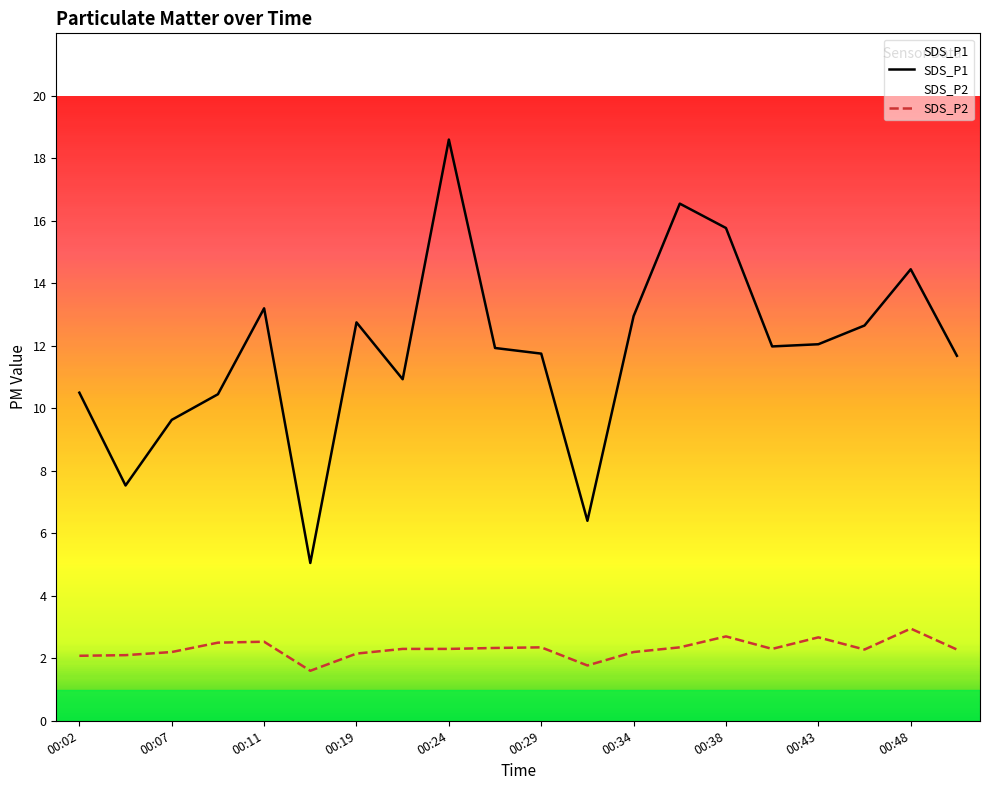

What is the value of the SDS_P2 point at the 2nd from the left?

2.1